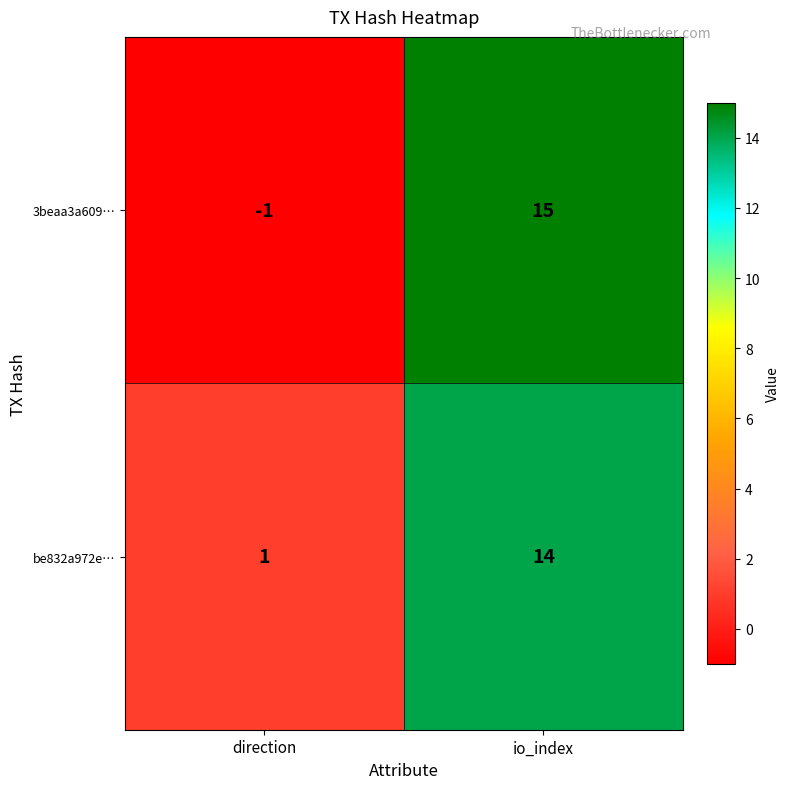

The value of be832a972e… at direction is 0. True or false?

False